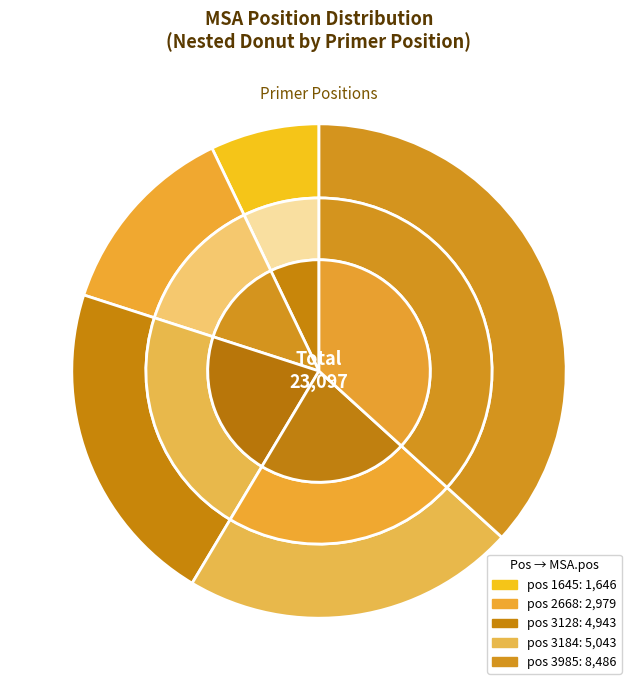

What percentage is NOT represented by 2668?

87.1%